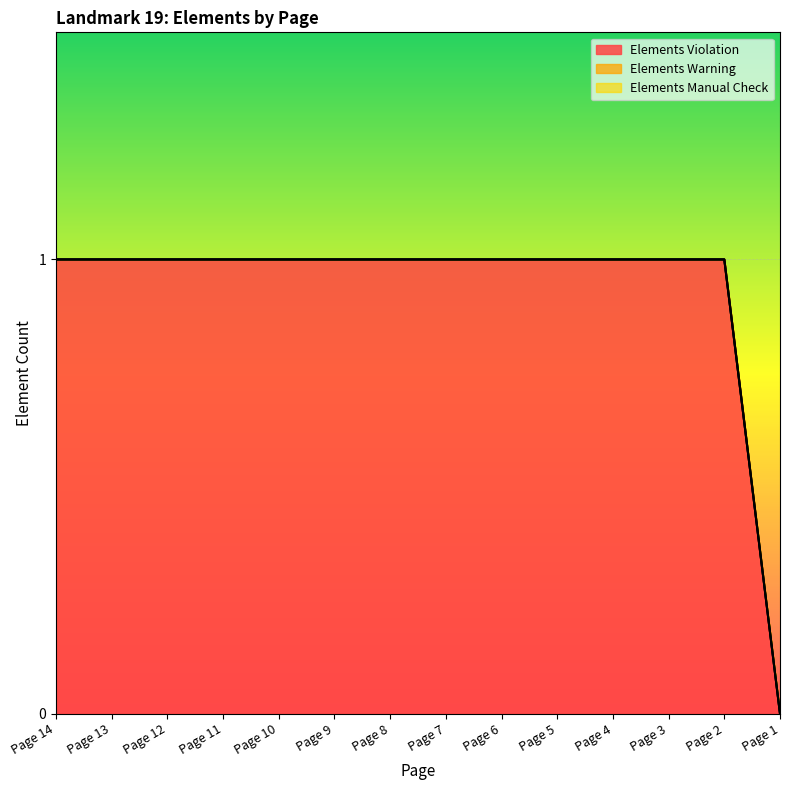

At how many categories does at least one series exceed 0?

13